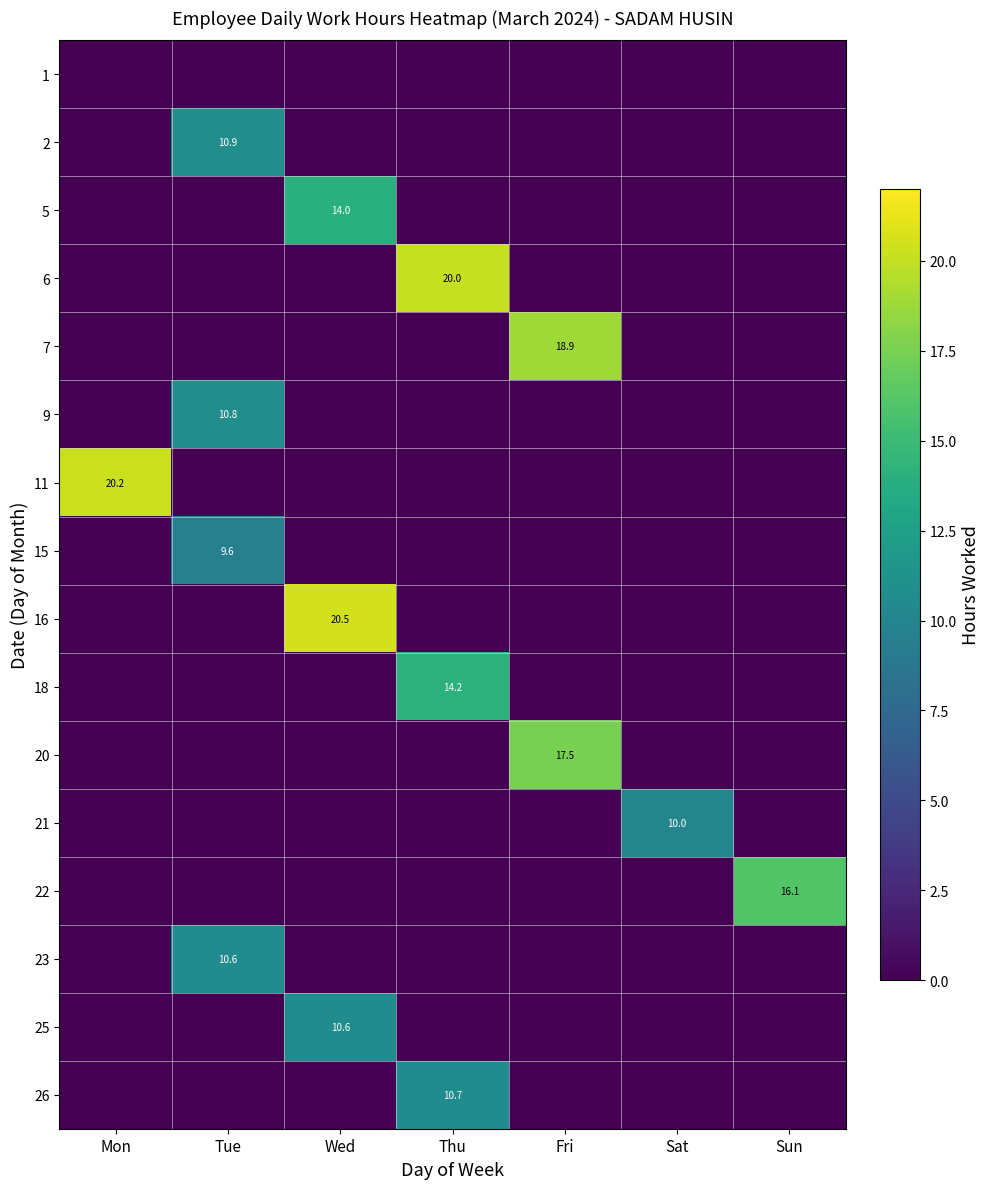

The value of 25 at Wed is 10.6. True or false?

True